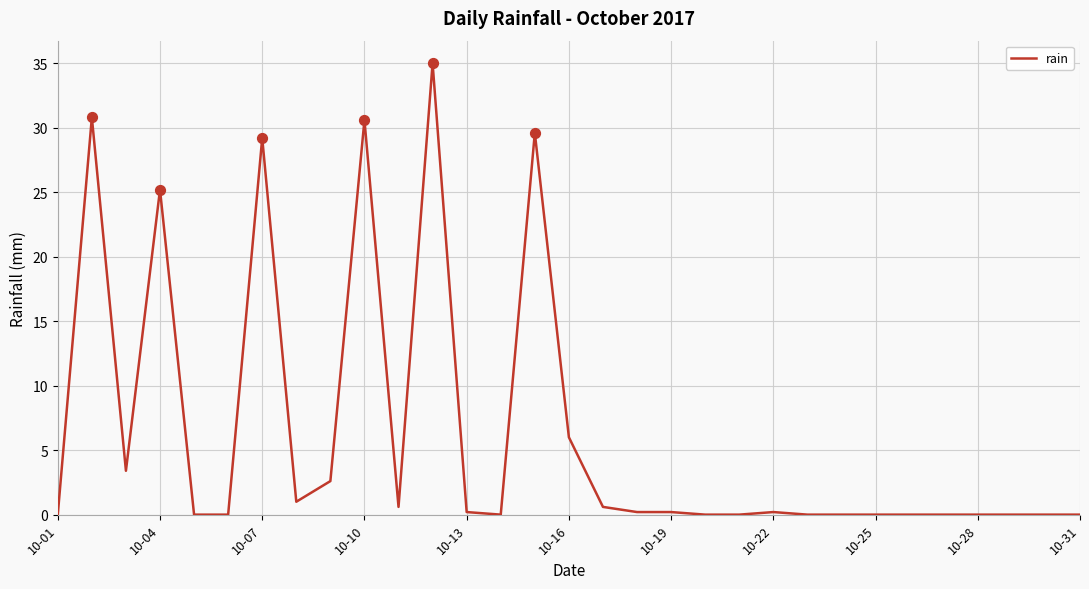

What is the difference between the maximum and minimum values?

35.0